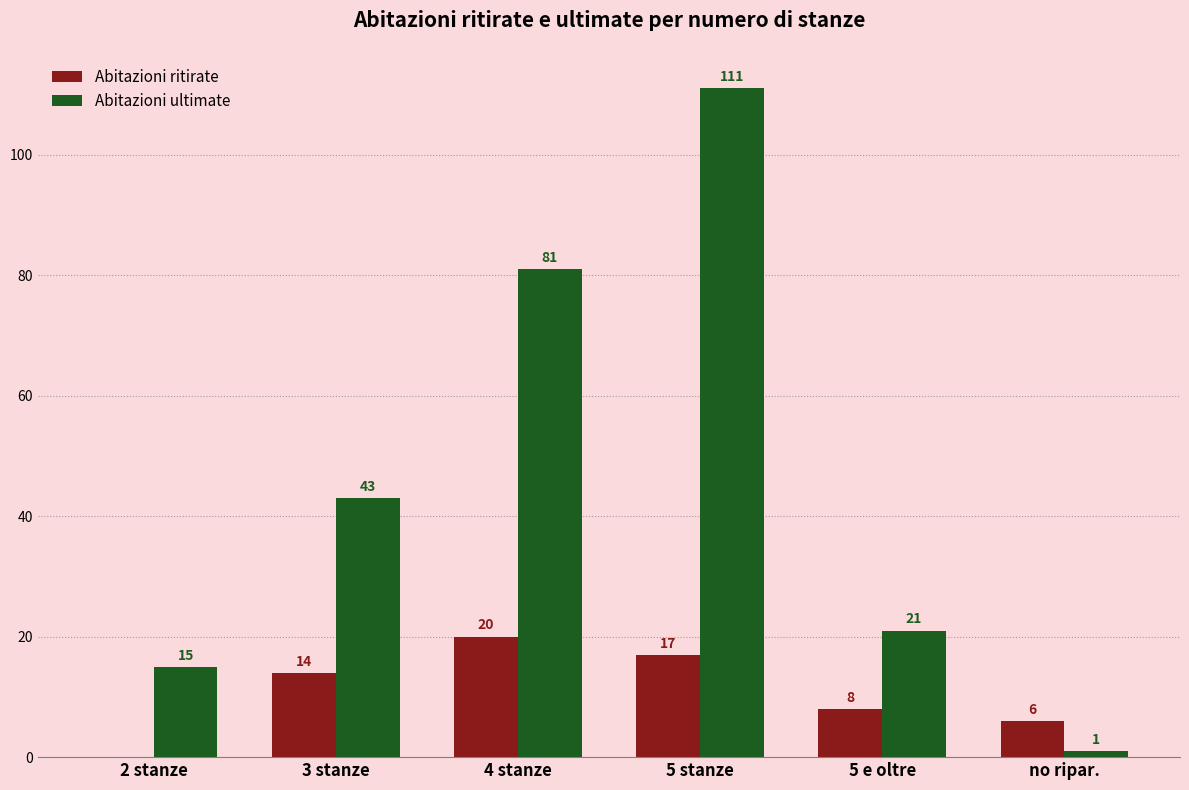

What is the sum of the Abitazioni ultimate values at no ripar. and 3 stanze?

44